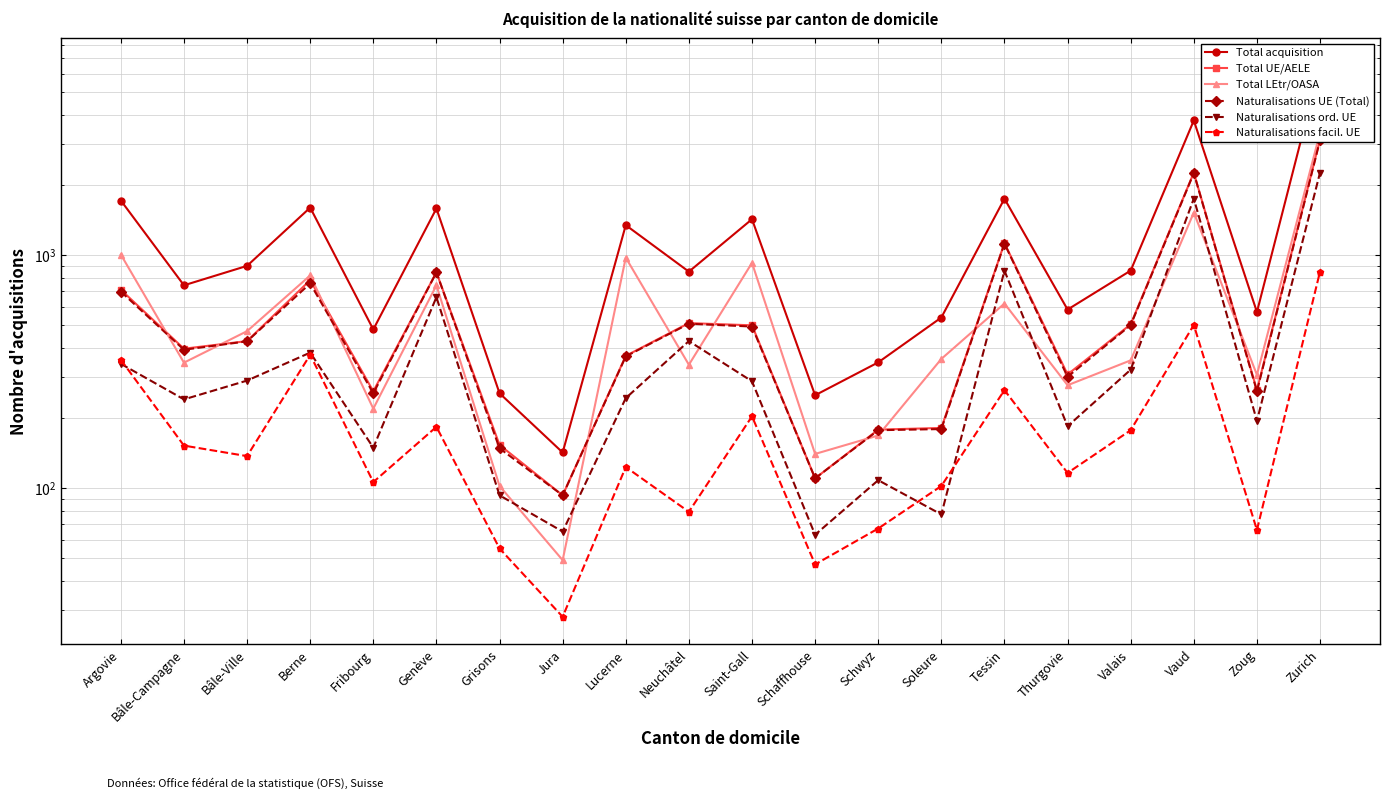

Is the value of Naturalisations facil. UE at Vaud greater than the value of Total LEtr/OASA at Argovie?

No